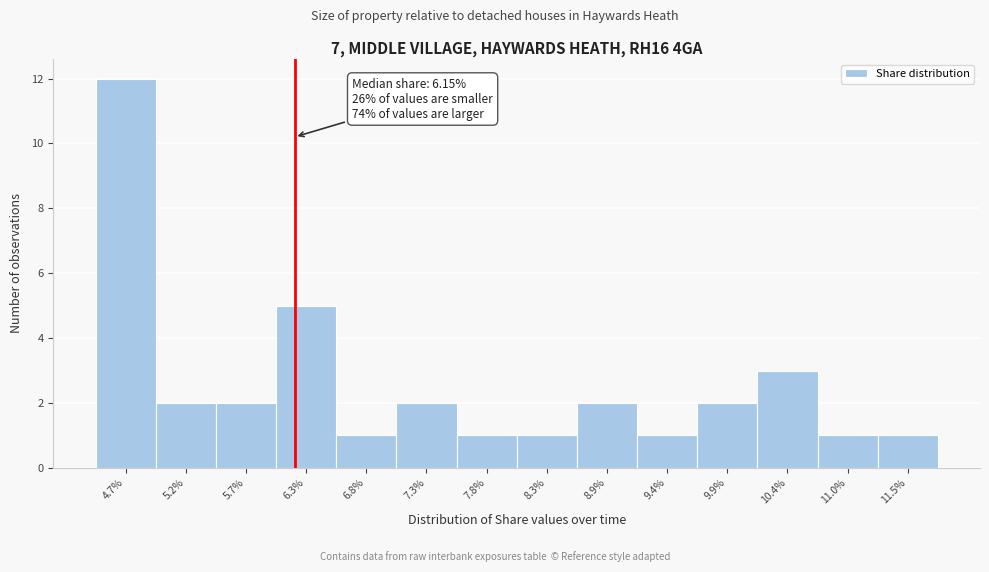

Over which range of the x-axis is the bar tallest?

4.4 to 4.9